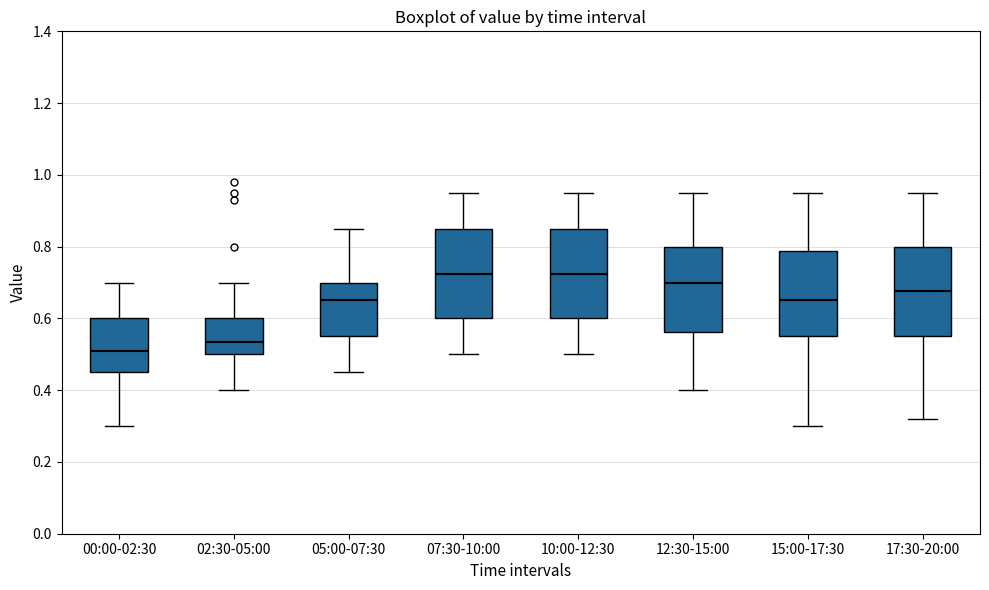

Which box has the lowest median line?

00:00-02:30